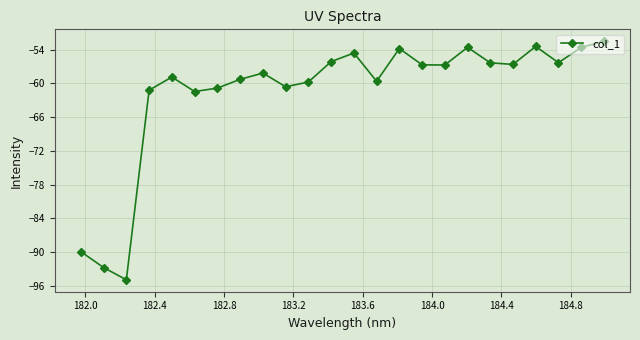

What is the difference between the second highest and second lowest values?

39.3